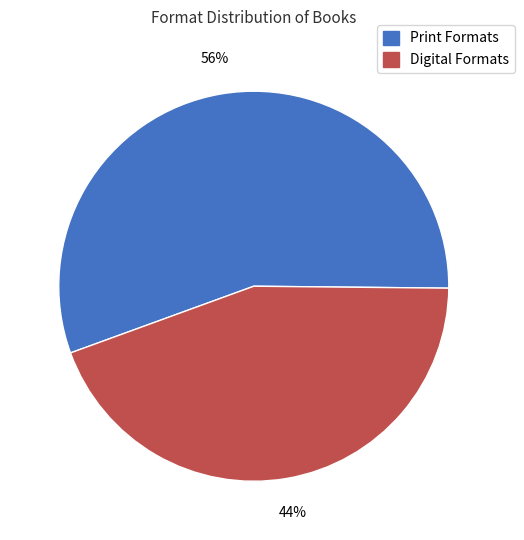

Is there a majority slice in this chart?

Yes